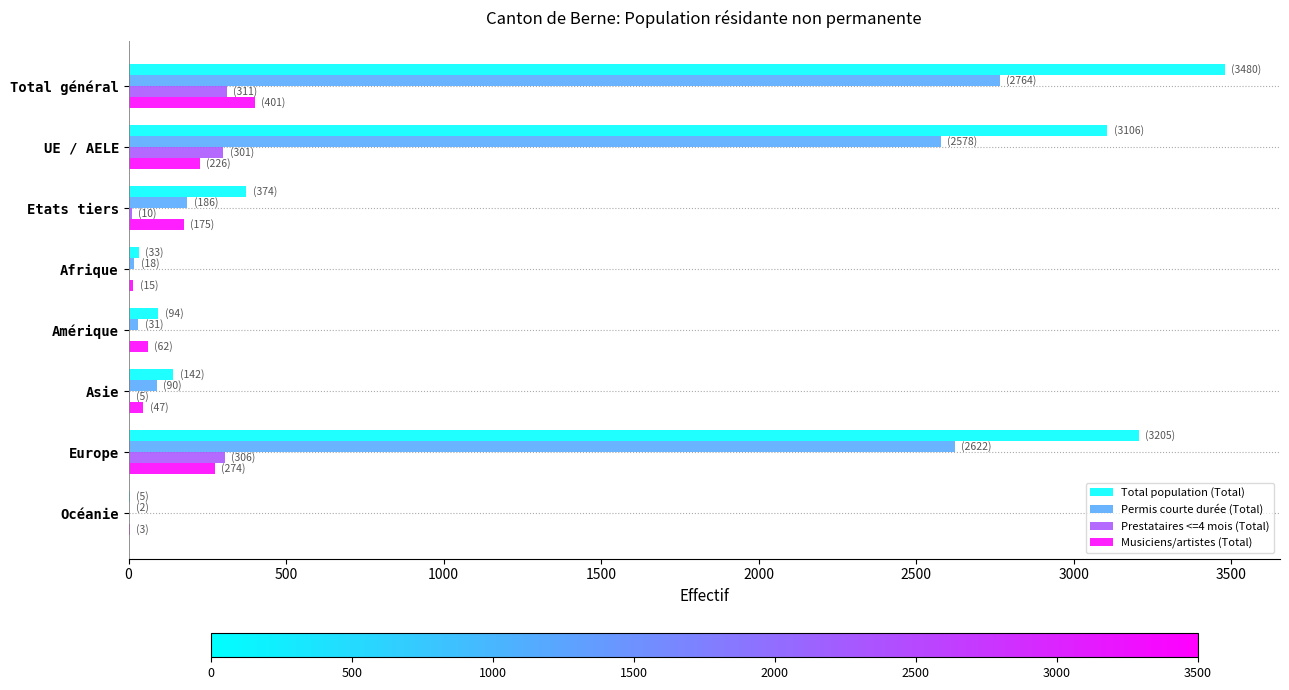

Is it true that Total population (Total) equals 374 at Etats tiers?

True